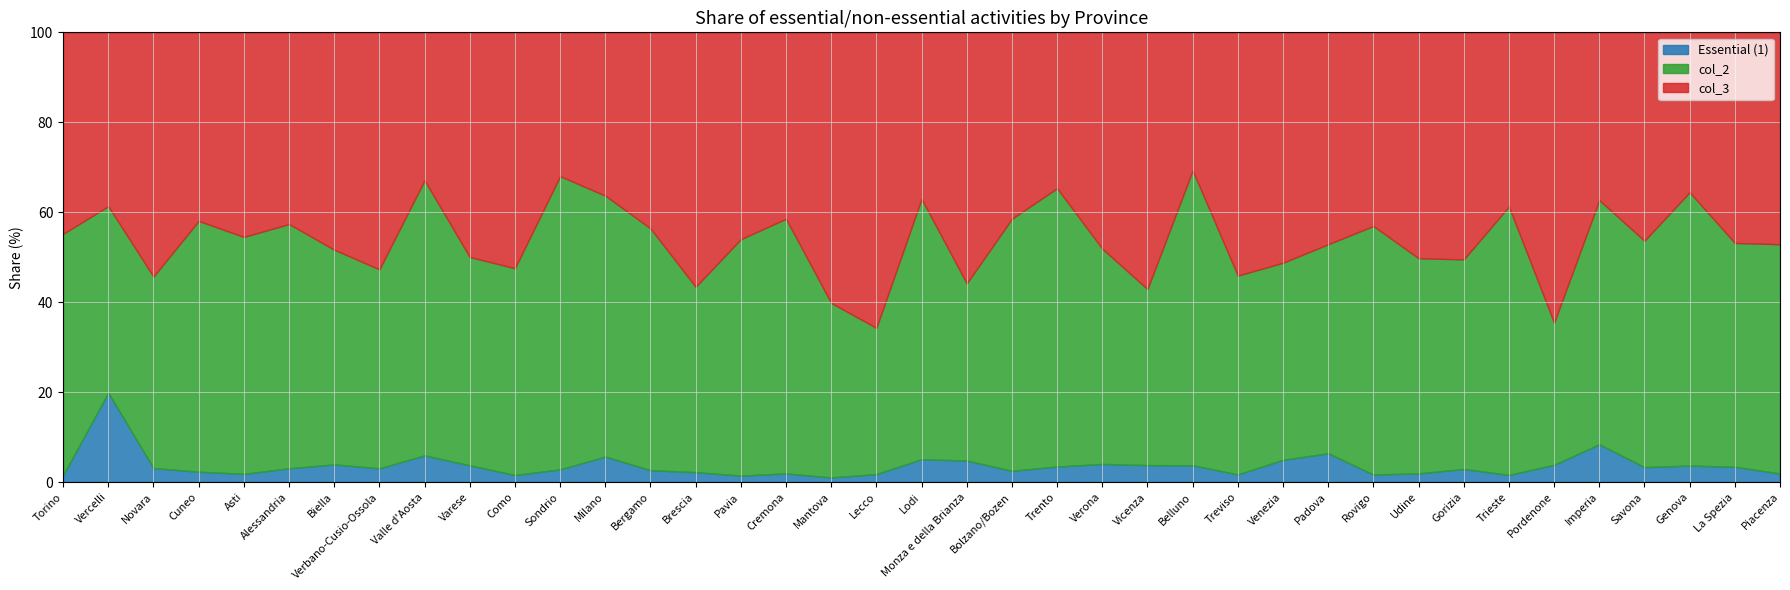

How many values in the Essential (1) series are below 3?

18